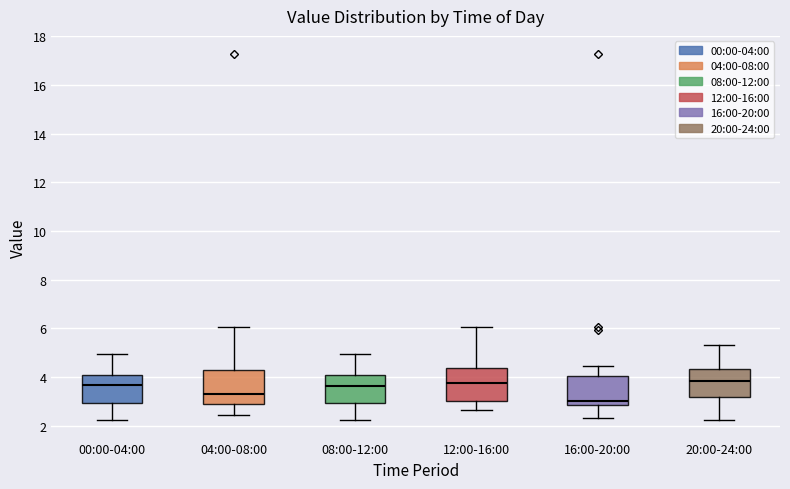

Where does the lower whisker of the box for 12:00-16:00 end on the y-axis? The values are not printed on the chart, so give them approximately, as read against the axis.

2.6